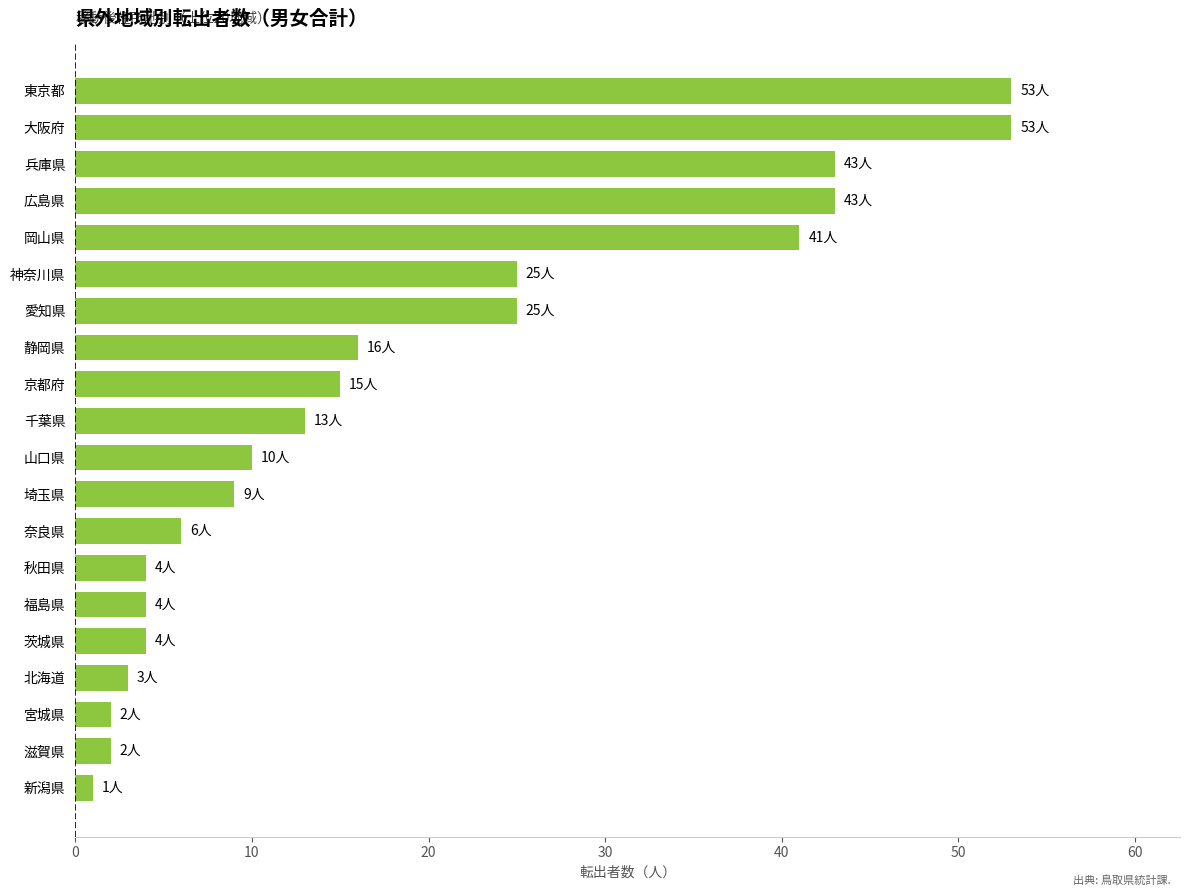

Reading bottom to top, extract all data points from this chart.

新潟県=1	滋賀県=2	宮城県=2	北海道=3	茨城県=4	福島県=4	秋田県=4	奈良県=6	埼玉県=9	山口県=10	千葉県=13	京都府=15	静岡県=16	愛知県=25	神奈川県=25	岡山県=41	広島県=43	兵庫県=43	大阪府=53	東京都=53